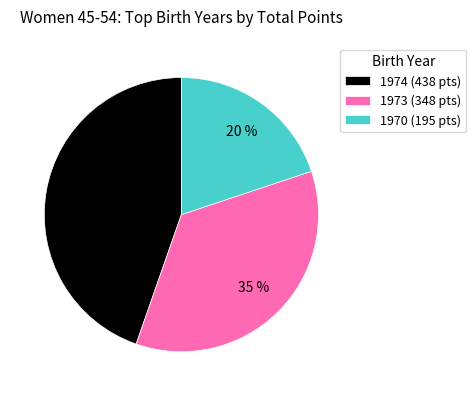

How many segments does this pie chart have?

3